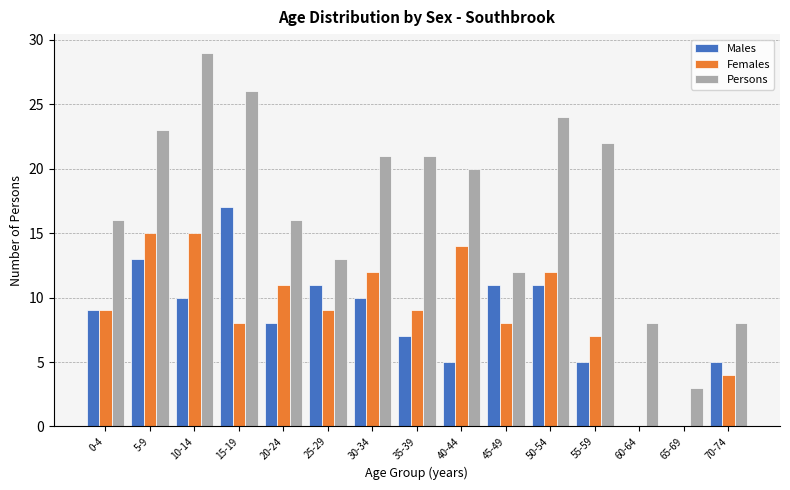

Which label corresponds to the largest value in the chart?

10-14